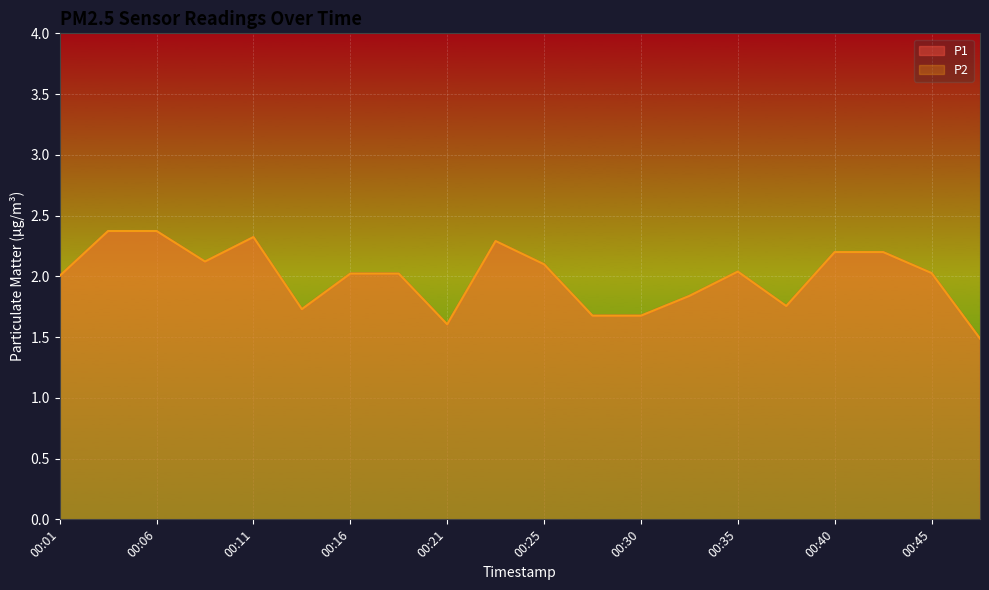

Where is P1 nearest to the value 1?

00:47